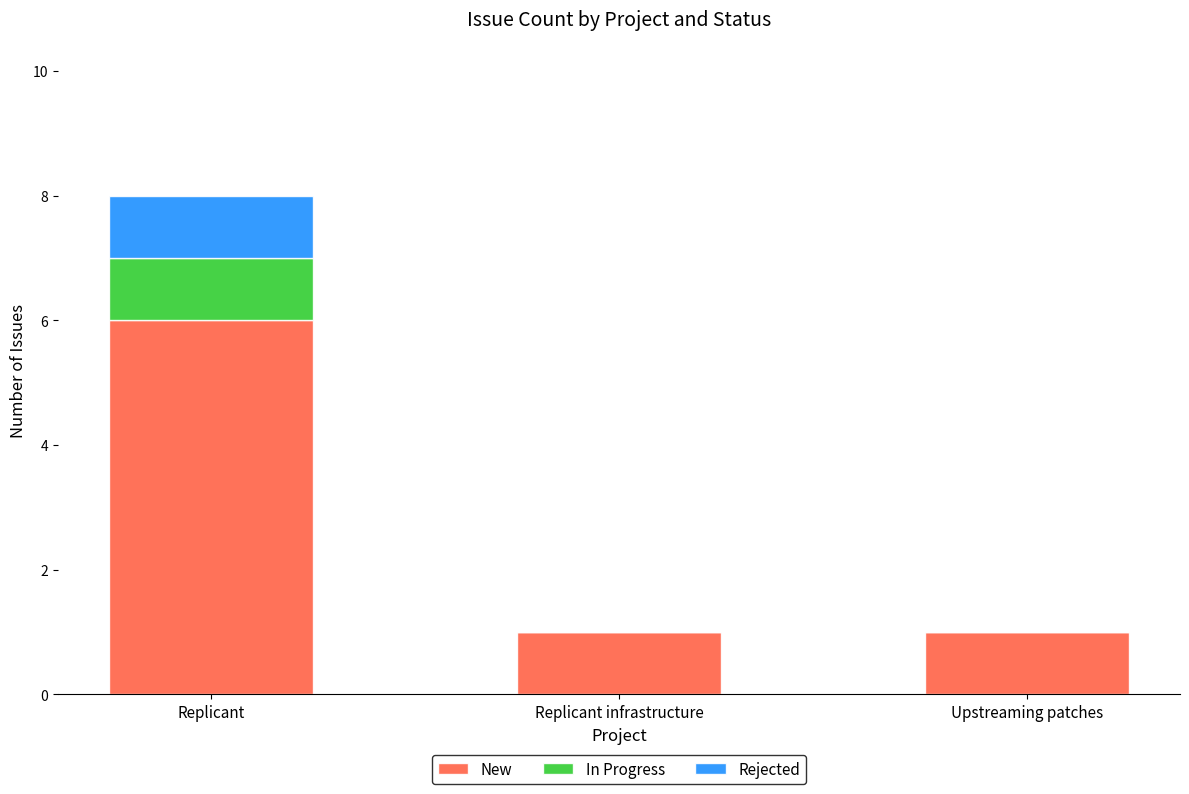

What is the sum of all New values?

8